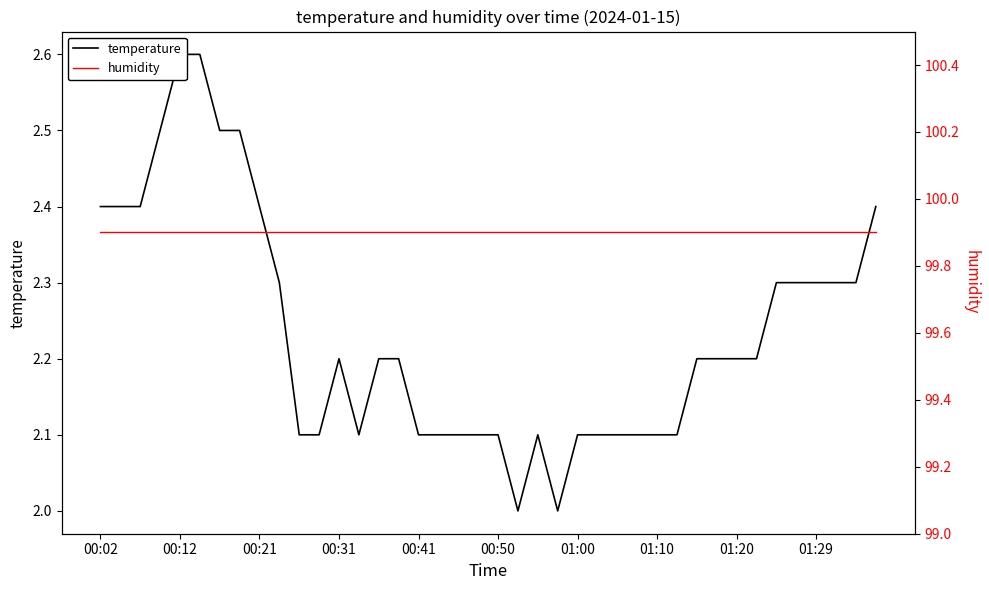

Is it true that humidity equals 161.2 at 01:10?

False